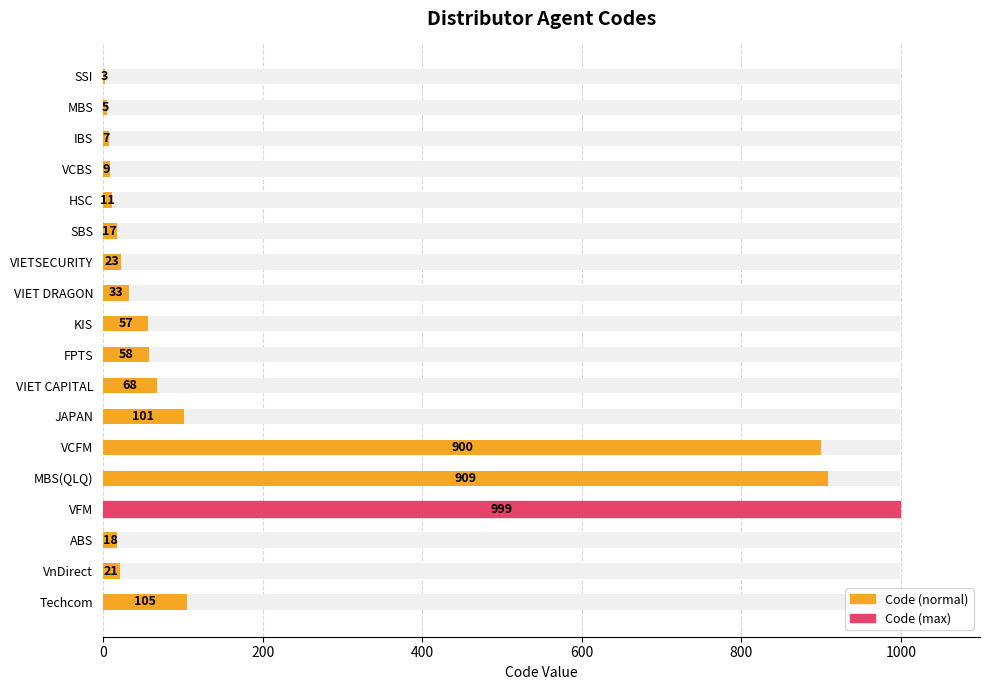

What is the difference between the maximum and second lowest values?

994